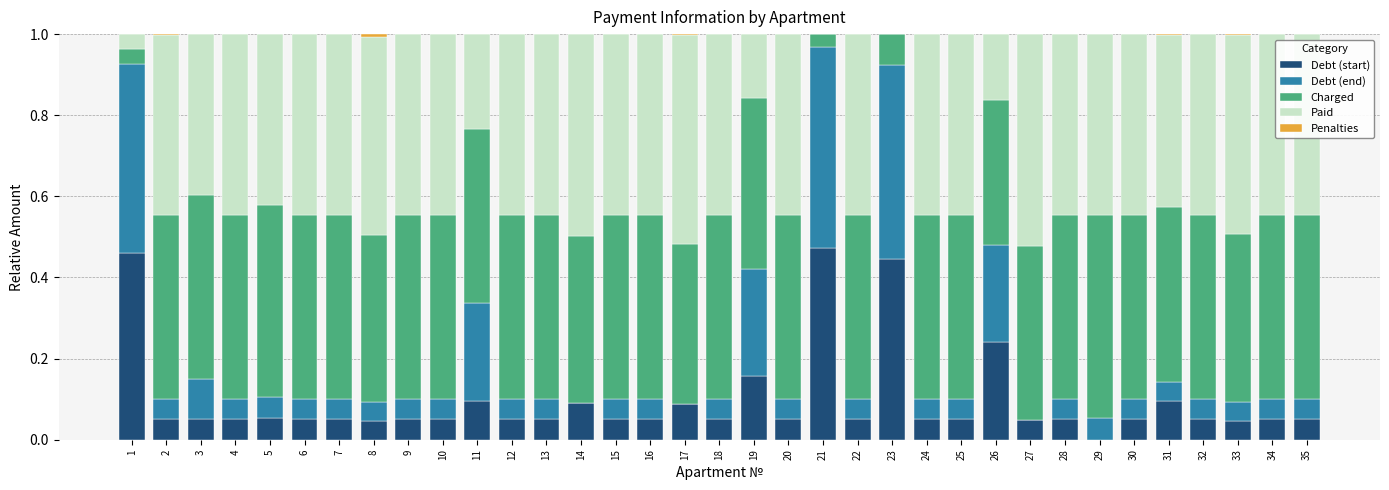

Which series changed the most between 3 and 15?

Paid